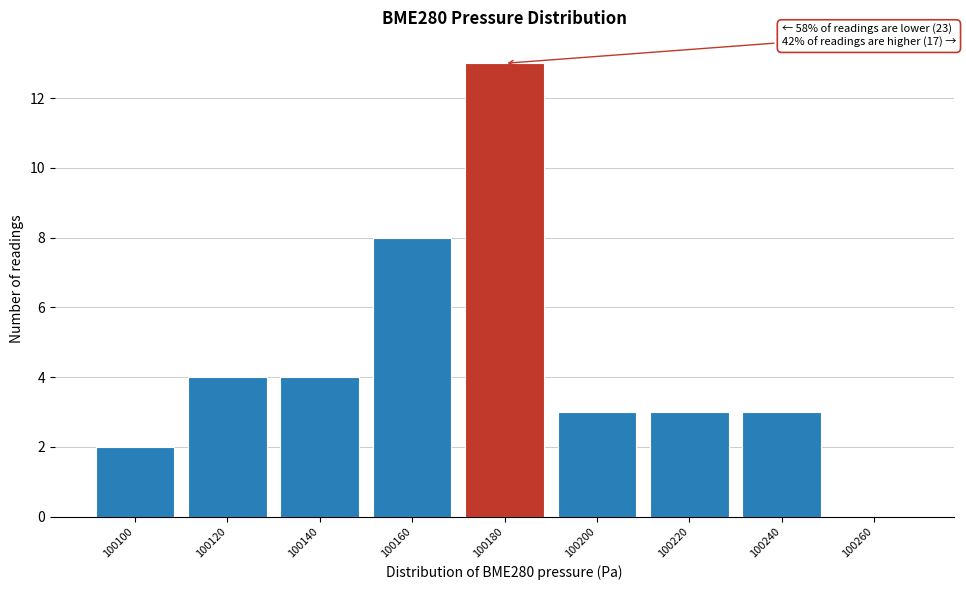

Reading right to left, list all the values displayed in this chart.

100260=0	100240=3	100220=3	100200=3	100180=13	100160=8	100140=4	100120=4	100100=2